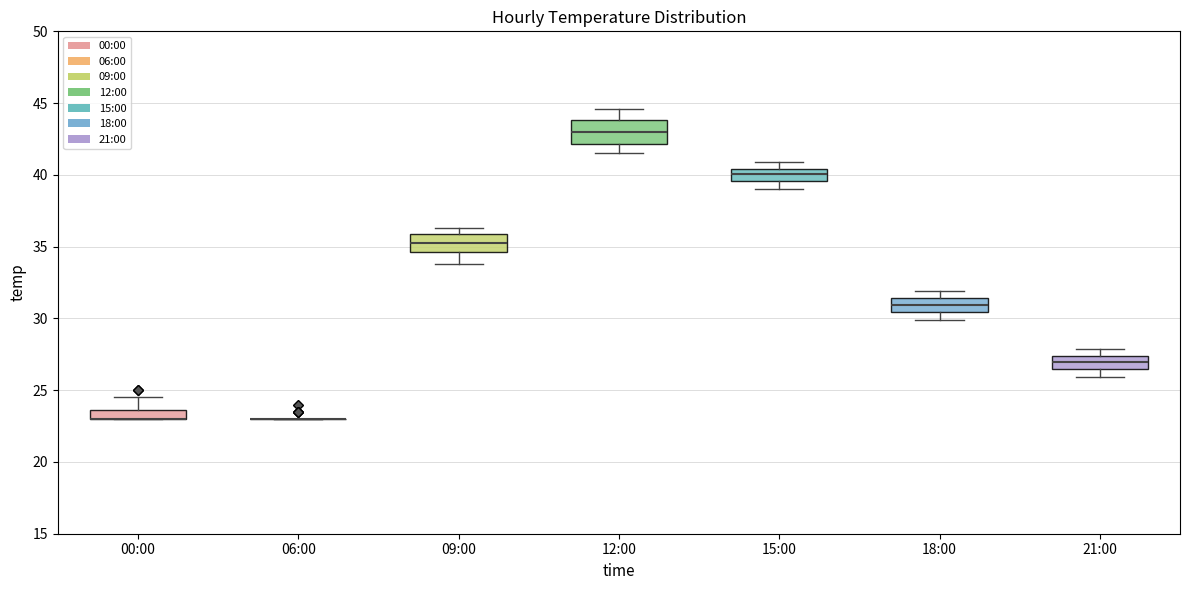

Where does the lower whisker of the box for 18:00 end on the y-axis? The values are not printed on the chart, so give them approximately, as read against the axis.

30.0